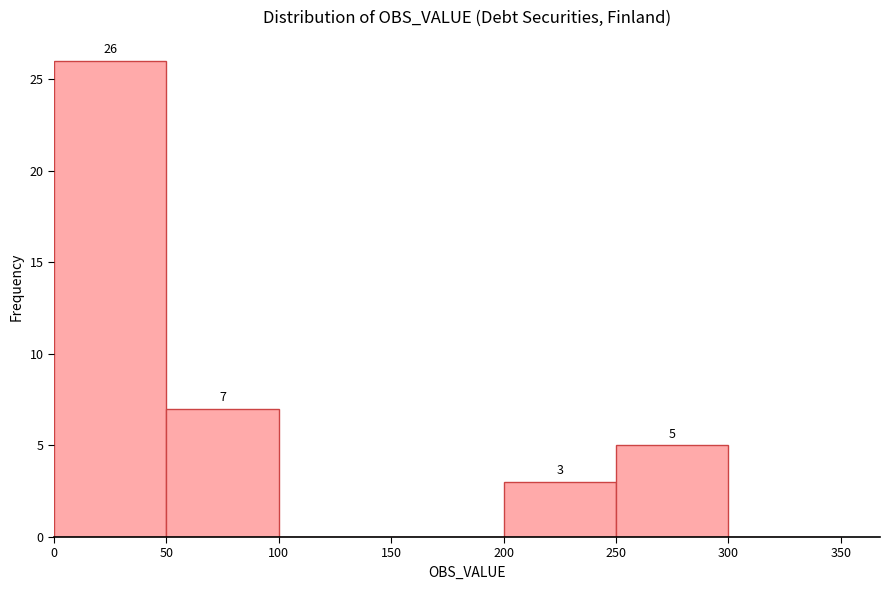

Over which range of the x-axis is the bar tallest?

0 to 50